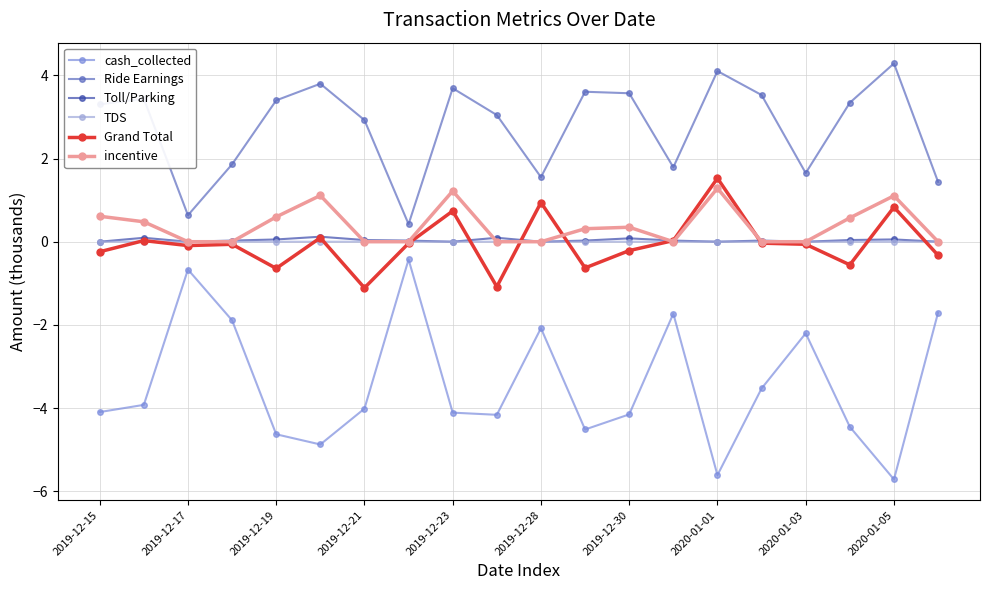

What is the minimum value for Grand Total?

-1.1